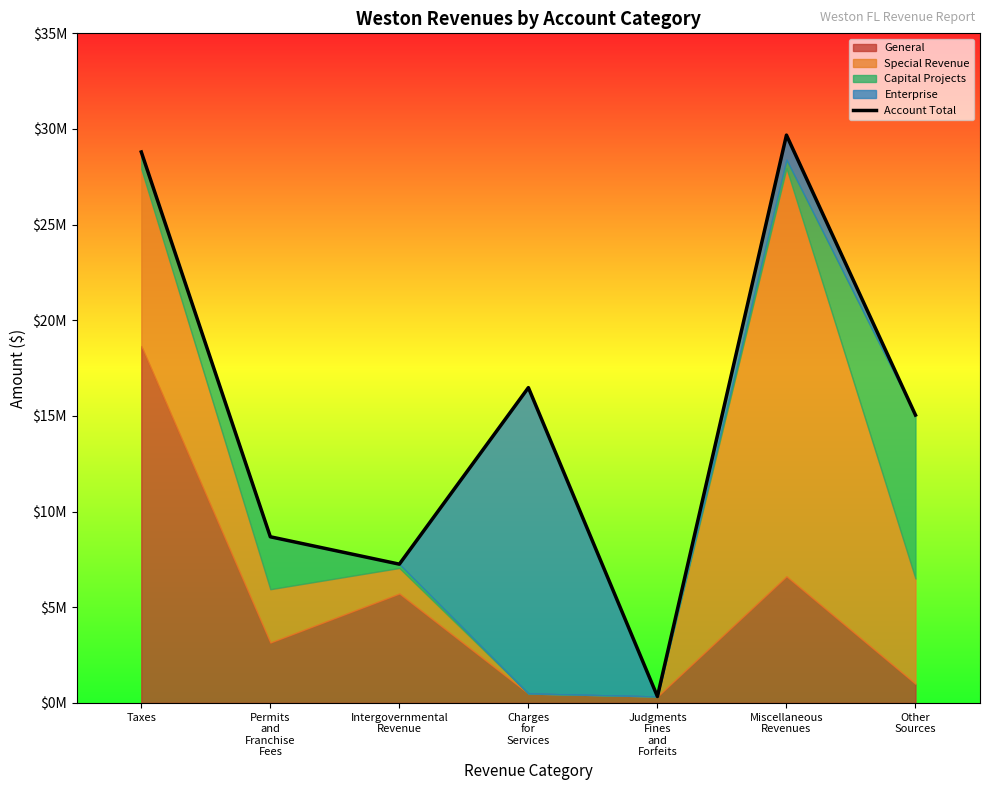

What is the label of the 1st point from the right?

Other
Sources